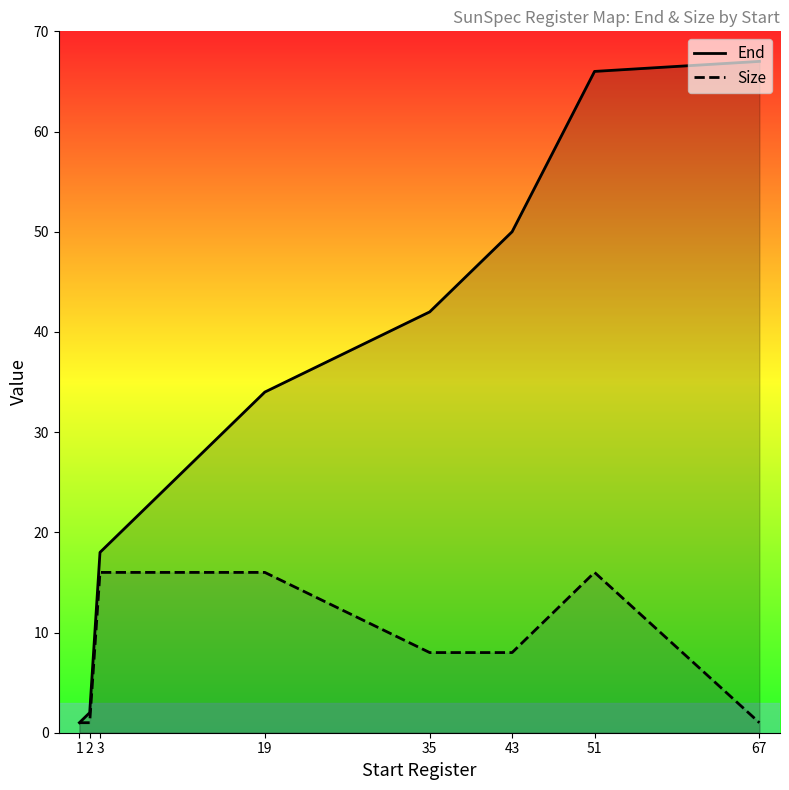

Rank the series at 1 from lowest to highest value.

End, Size